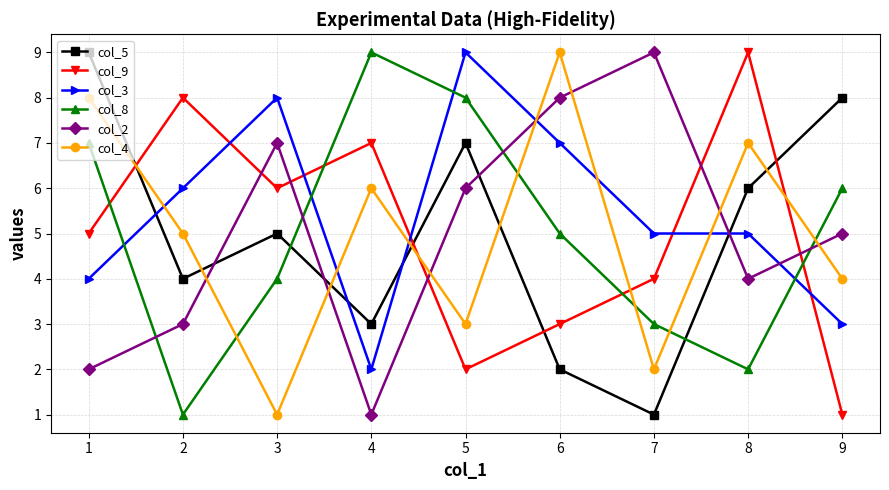

Where is the first local minimum for col_8?

2